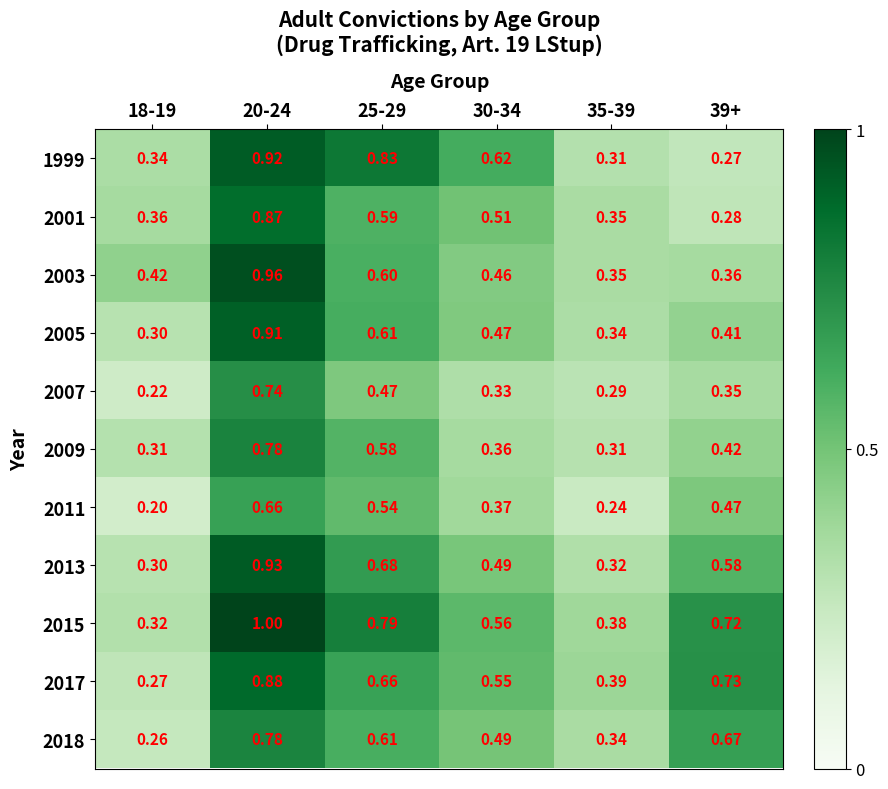

Is the value of 2003 at 25-29 greater than the value of 2009 at 35-39?

Yes